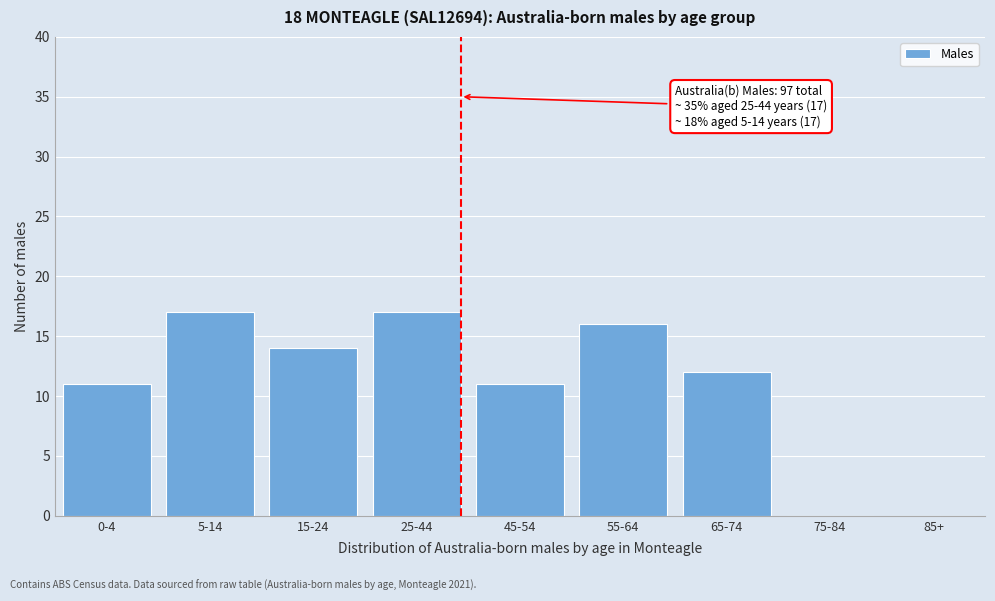

What is the maximum value shown in the chart?

17